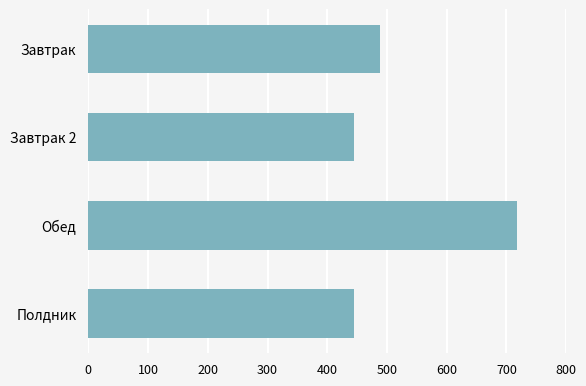

What is the change in value from Завтрак to Завтрак 2?

-42.2